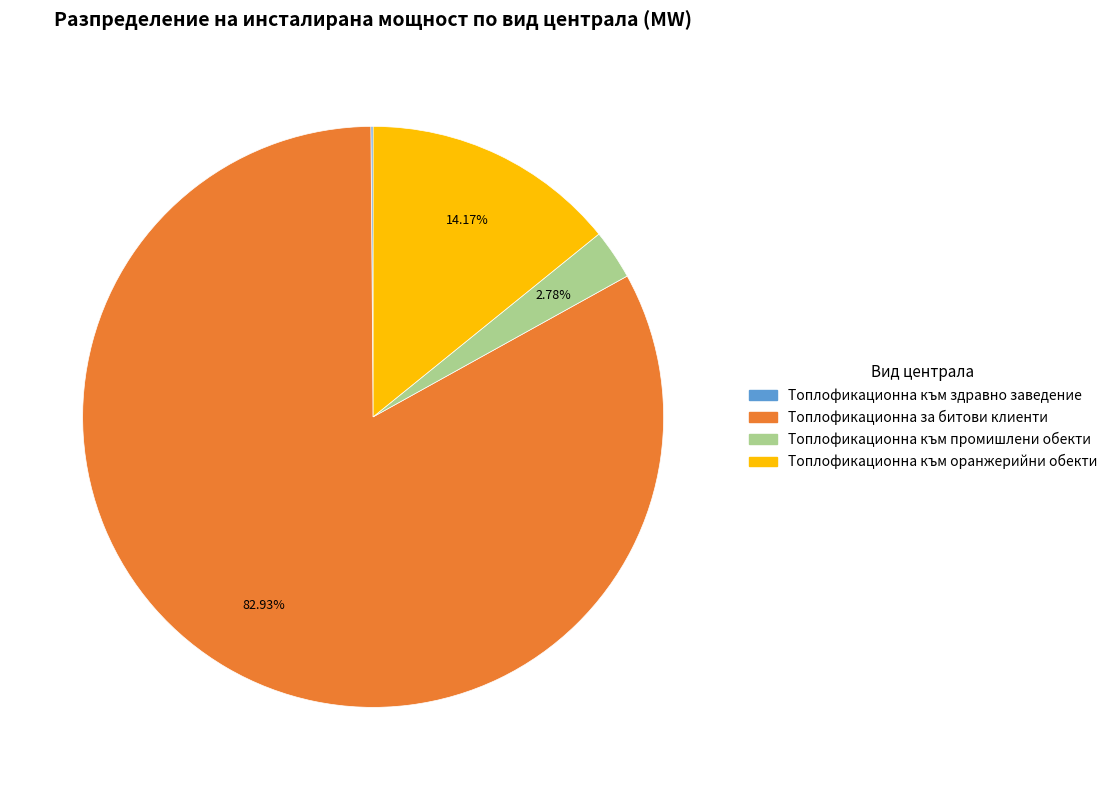

Which has a higher value, Топлофикационна към промишлени обекти or Топлофикационна за битови клиенти?

Топлофикационна за битови клиенти